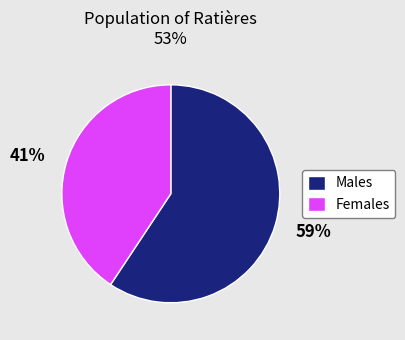

Which has a higher value, 59% or 41%?

59%